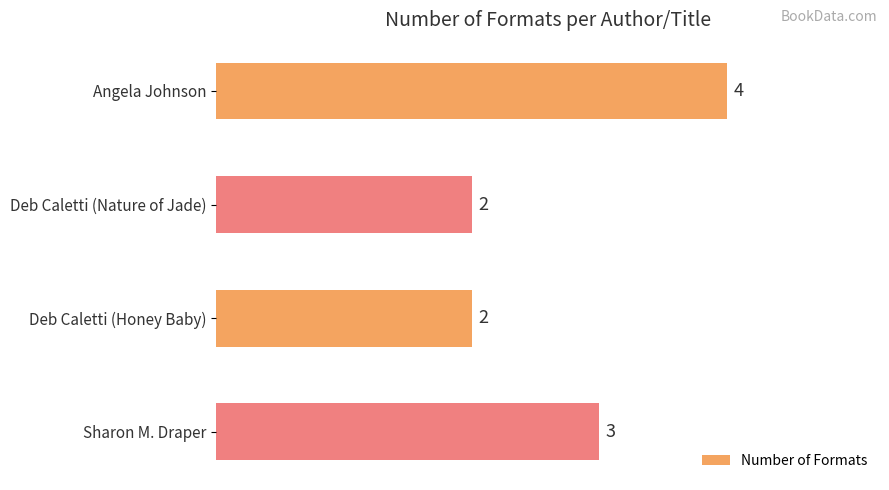

The value at Deb Caletti (Honey Baby) is 3. True or false?

False